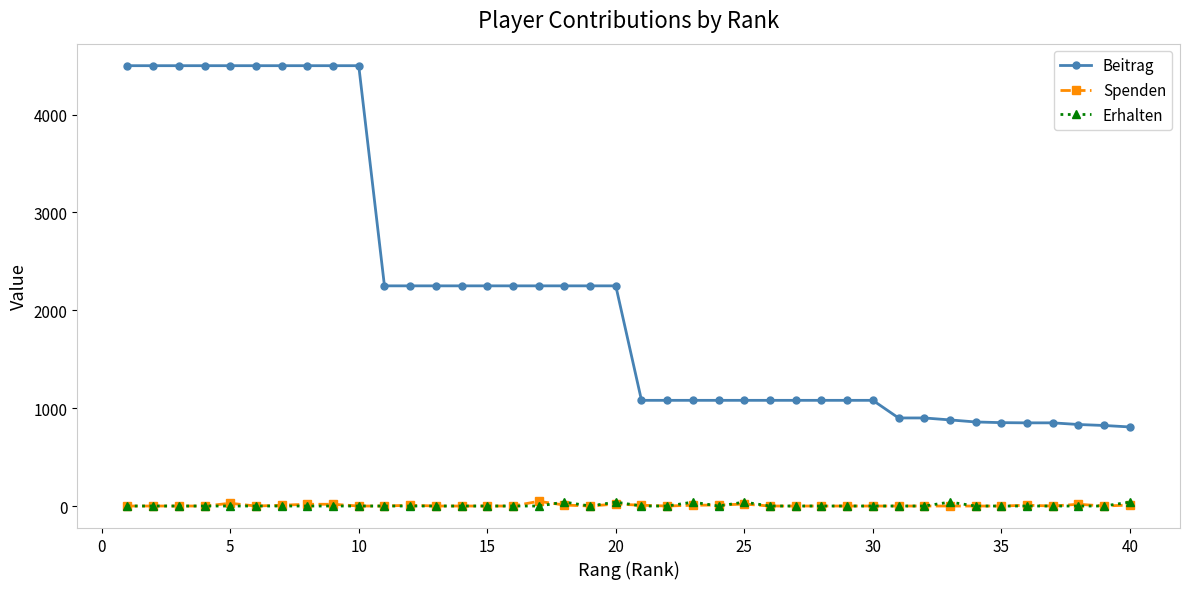

True or false: Erhalten has more than 1 points higher than both neighbors.

True